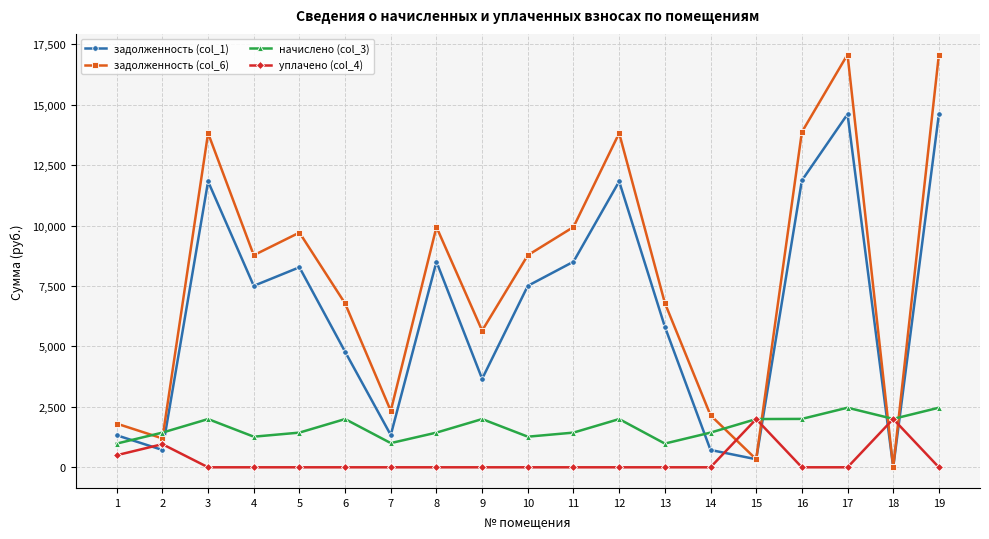

What is the highest value of the задолженность (col_6) series?

17076.8